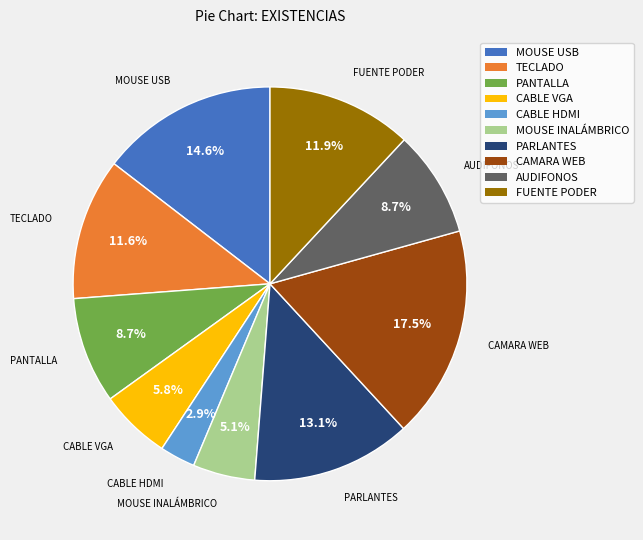

What percentage is the FUENTE PODER slice, to the nearest percent?

12%